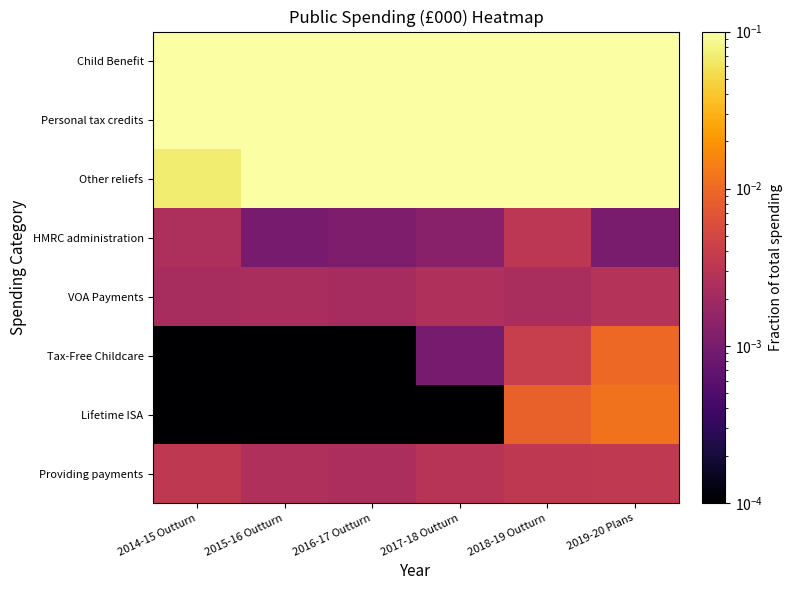

Which series has the largest total across all categories?

Personal tax credits